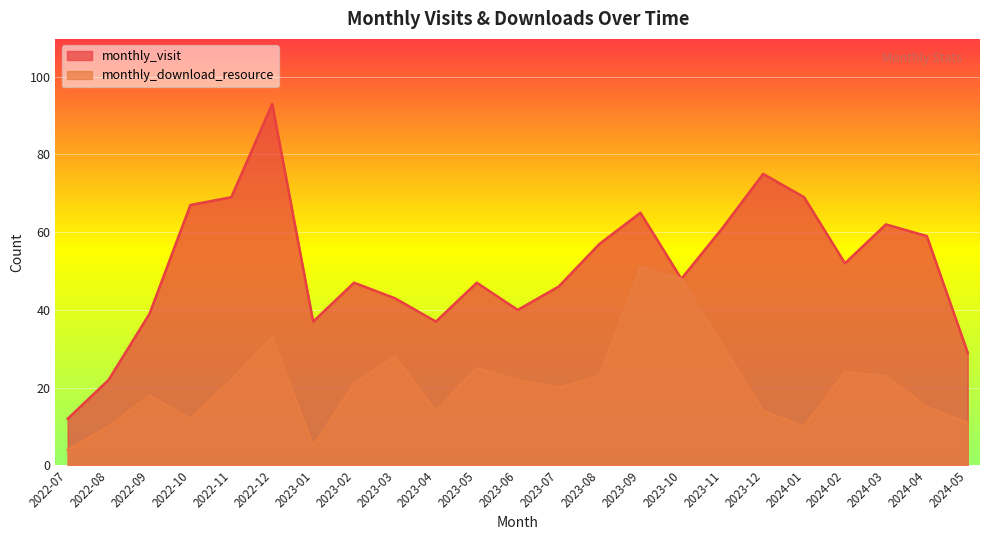

How many lines are shown in the chart?

2